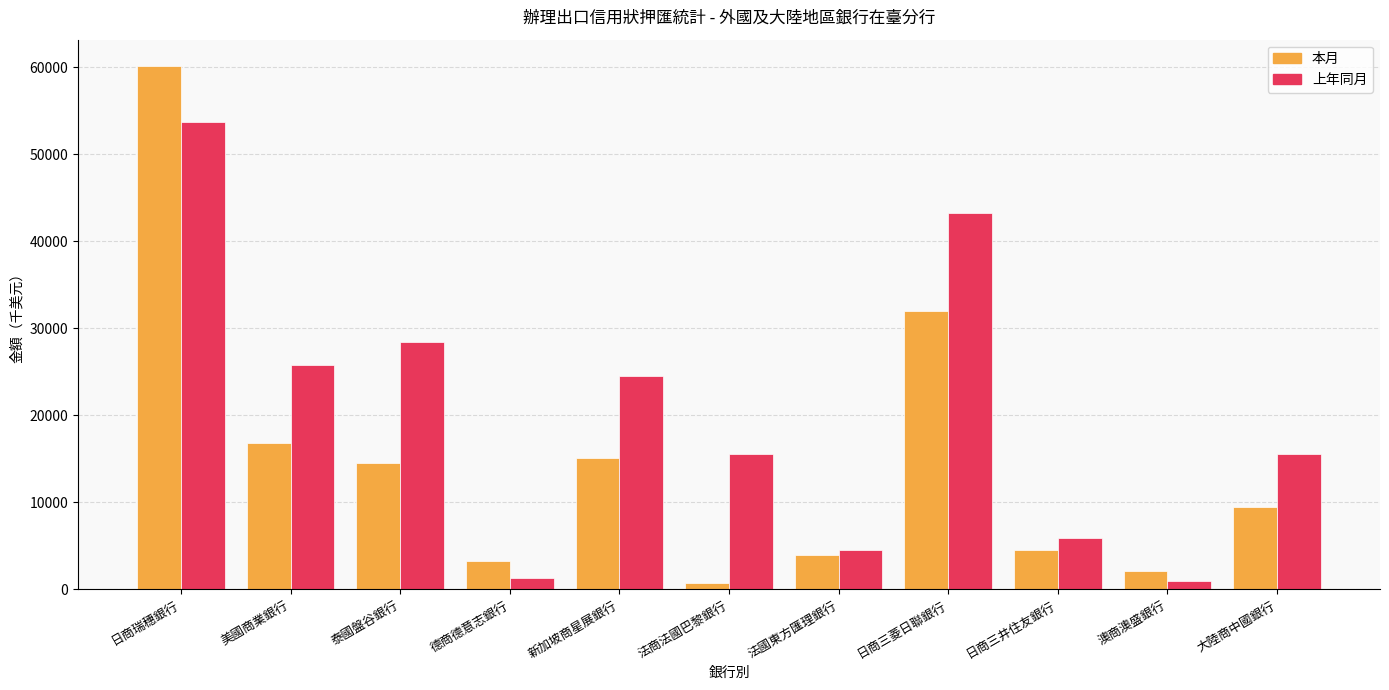

What is the lowest value of the 本月 series?

766